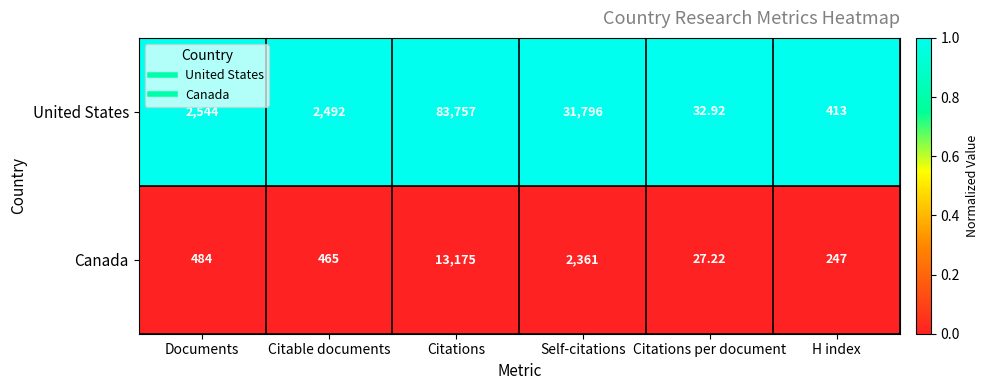

List the series in order of their peak value, lowest first.

Canada, United States